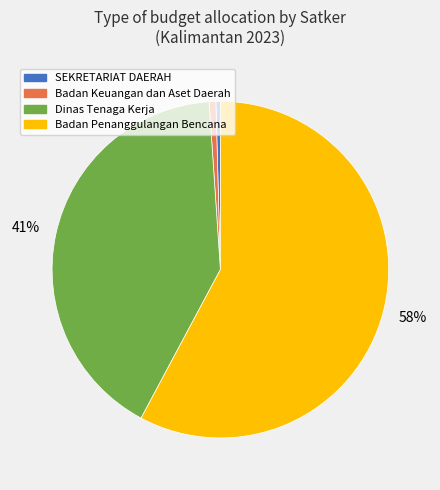

How many slices are in this pie chart?

4